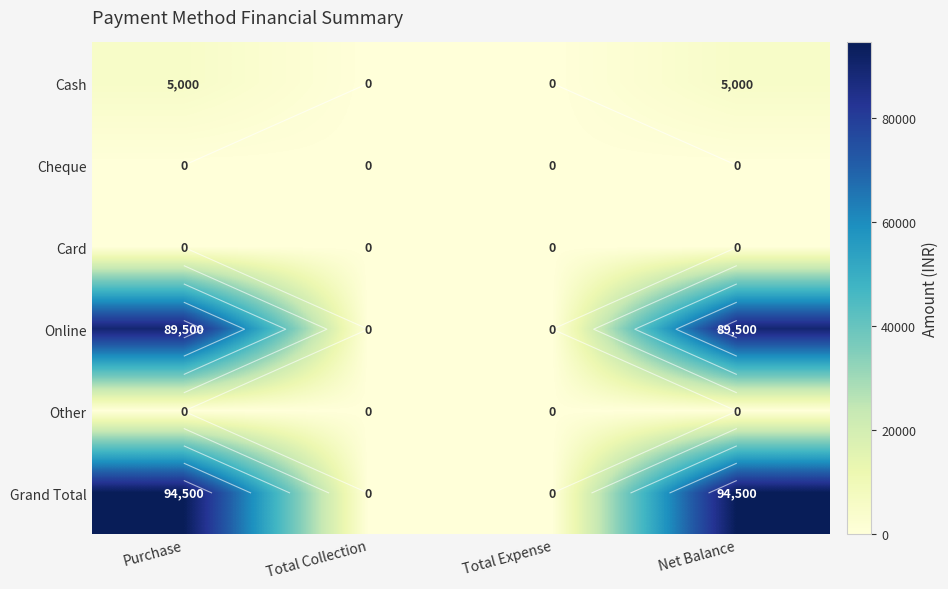

How many data points in Online are less than 89500?

2